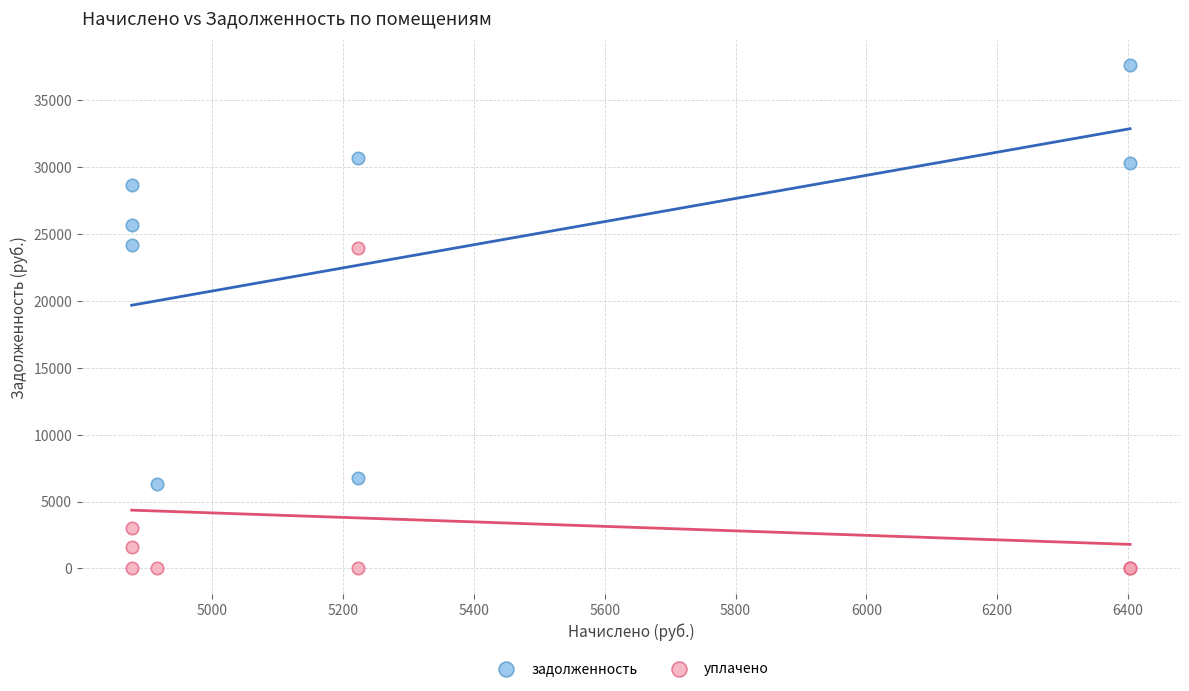

What are all the series names shown in the legend?

задолженность, уплачено